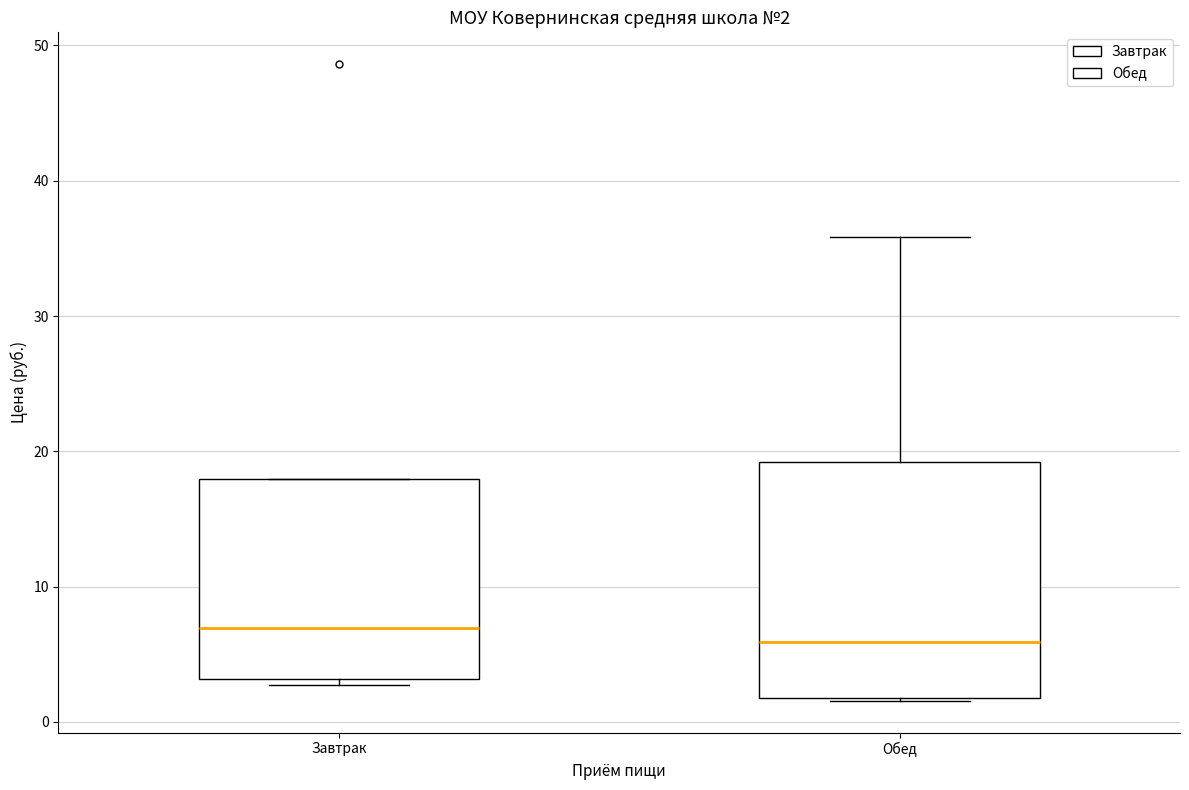

Which box's median line is the lowest?

Обед